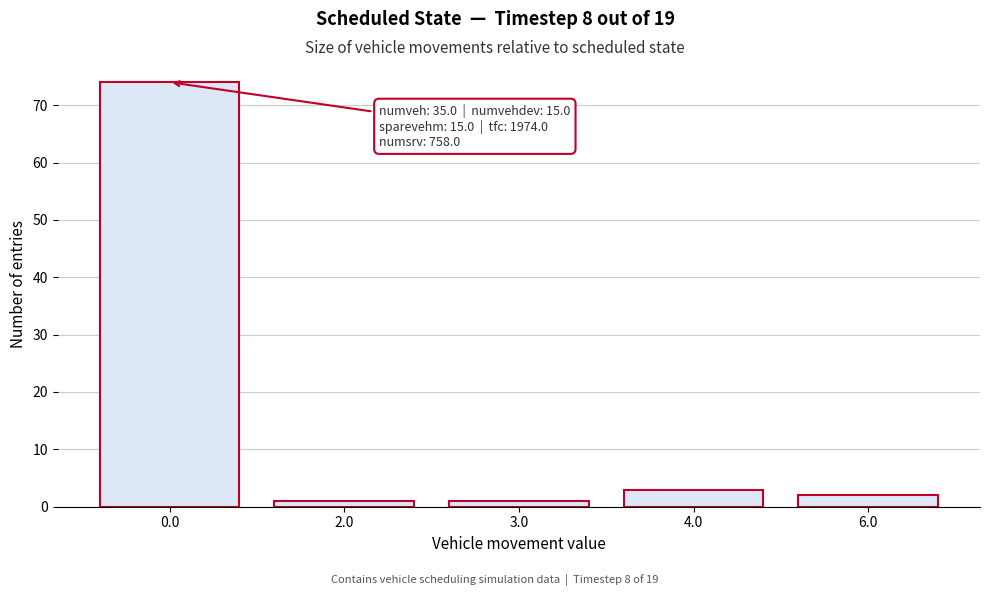

Reading left to right, extract all data points from this chart.

0.0=74	2.0=1	3.0=1	4.0=3	6.0=2